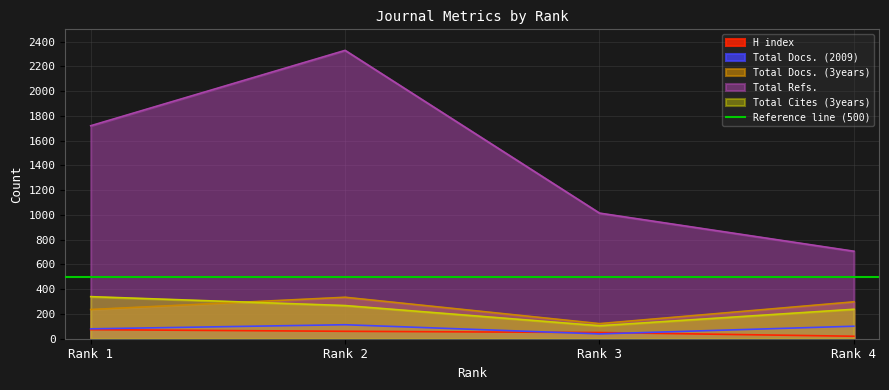

The Total Docs. (3years) series shows 159 at Rank 4. True or false?

False